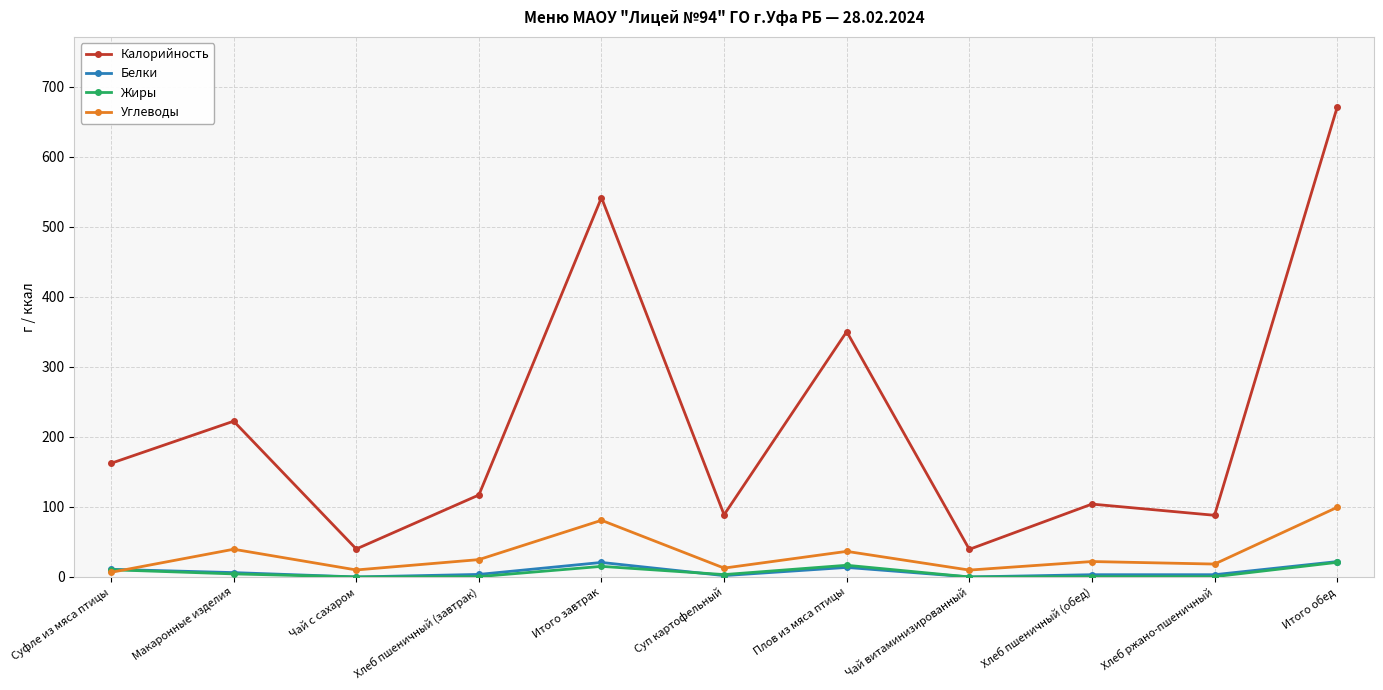

True or false: Калорийность has more than 1 interior local peaks.

True